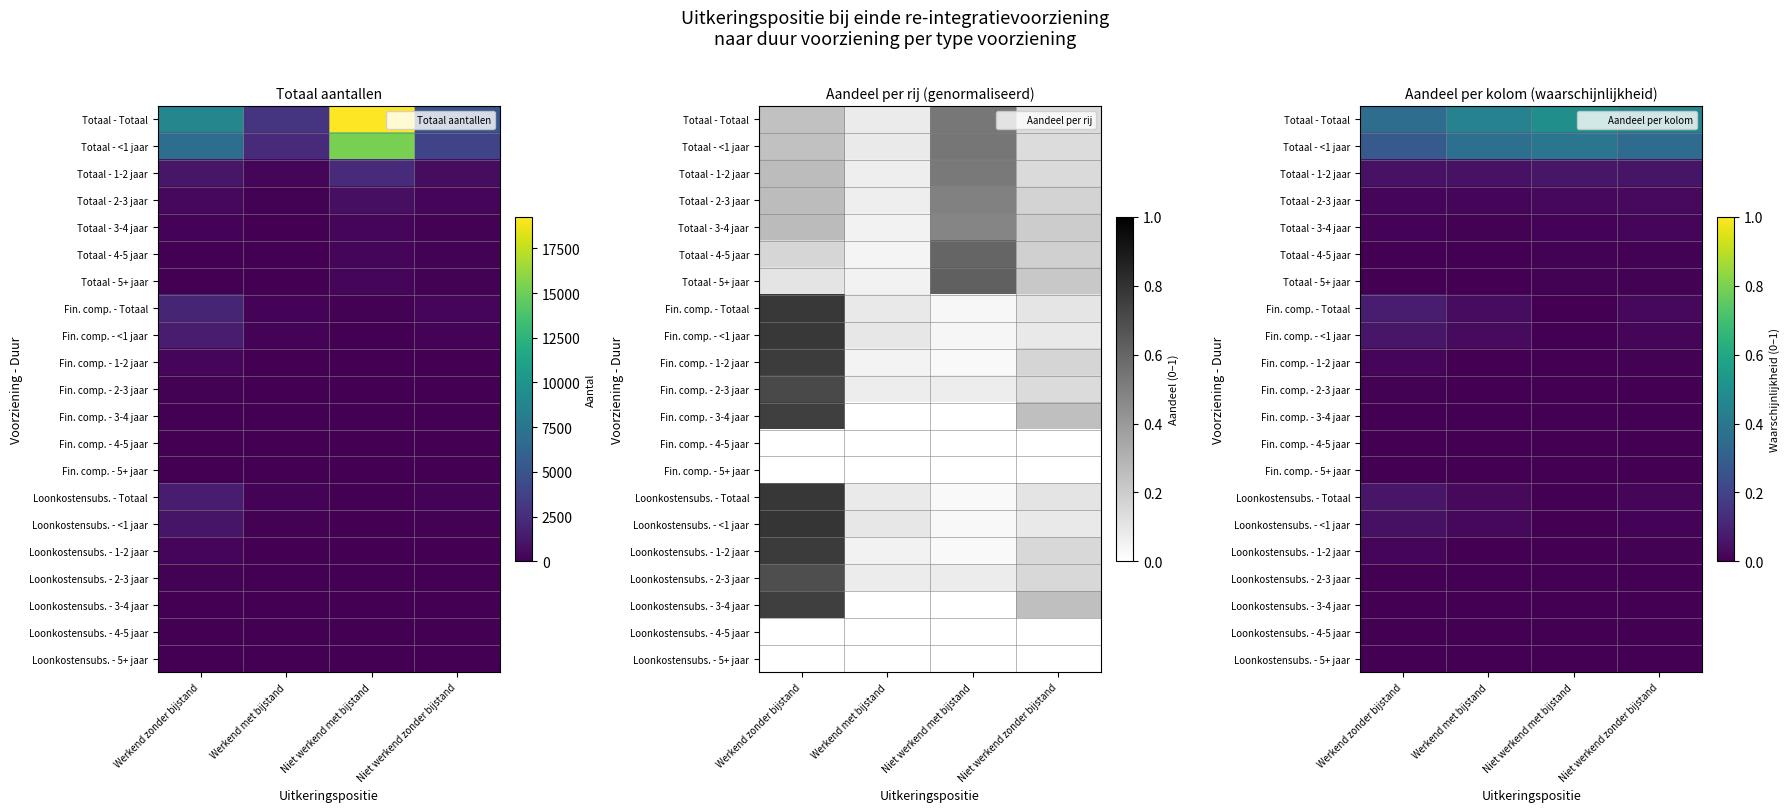

Which series has the largest total across all categories?

Totaal - Totaal